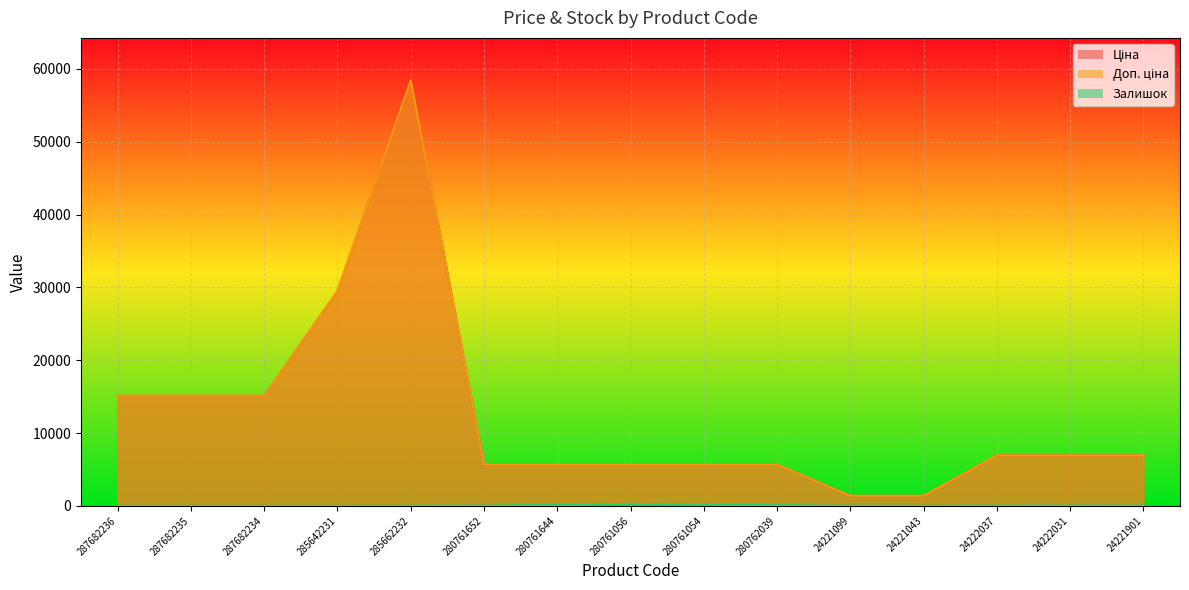

The Ціна series shows 5673.8 at 280761652. True or false?

True